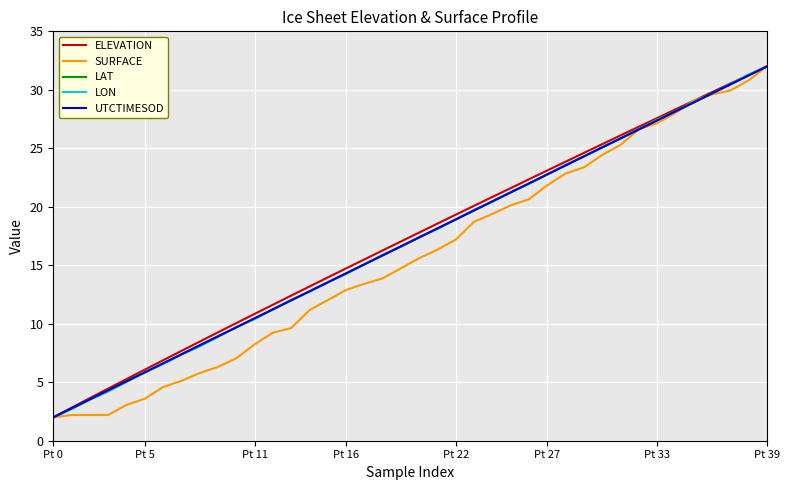

What is the maximum value shown in the chart?

32.0